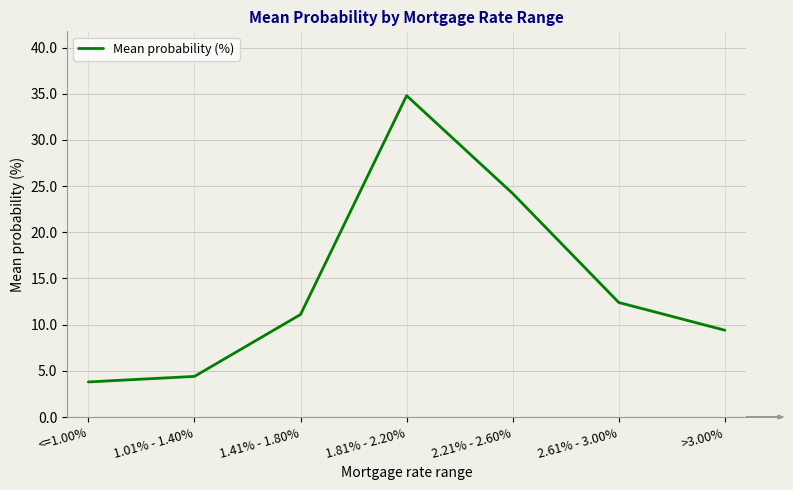

Count the number of categories in the chart.

7